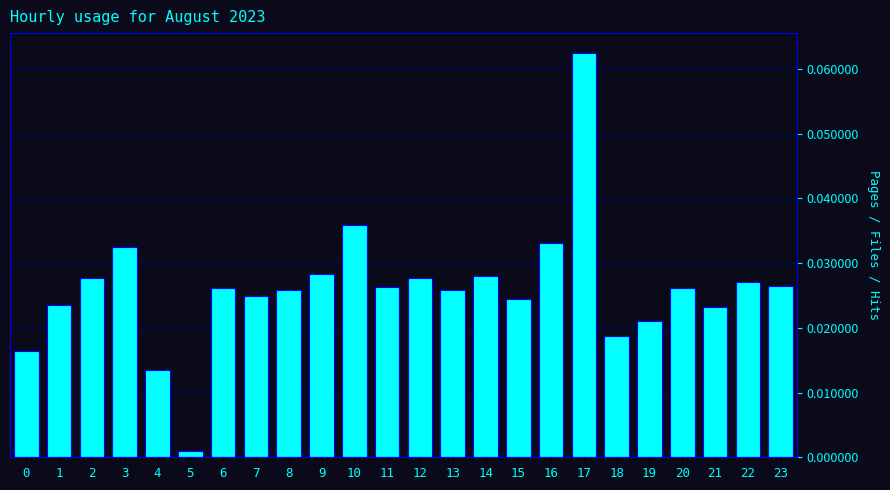

Which label corresponds to the largest value in the chart?

17